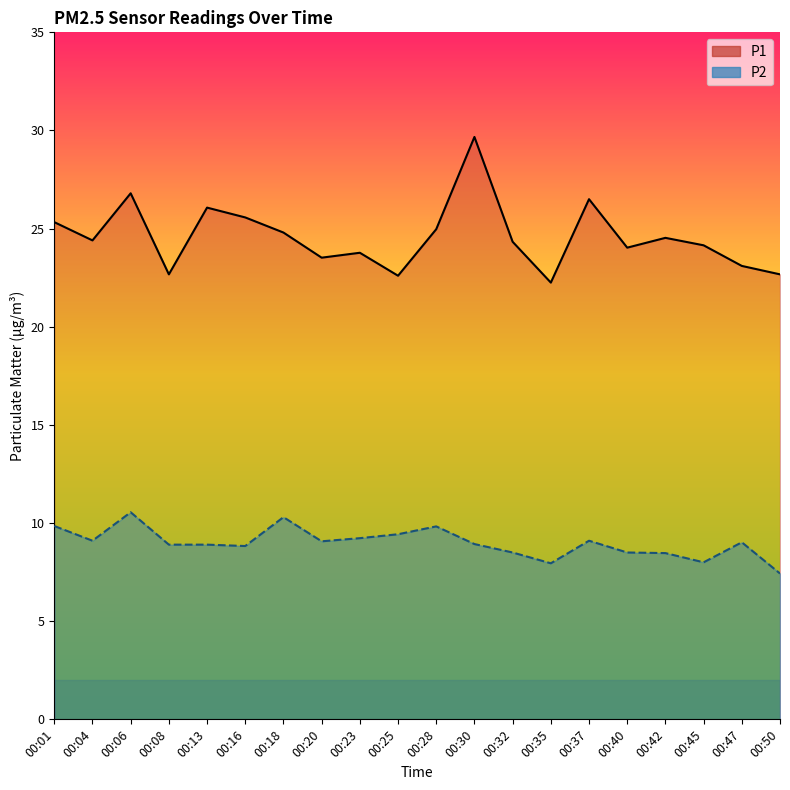

Does the chart display data point markers on the line(s)?

No